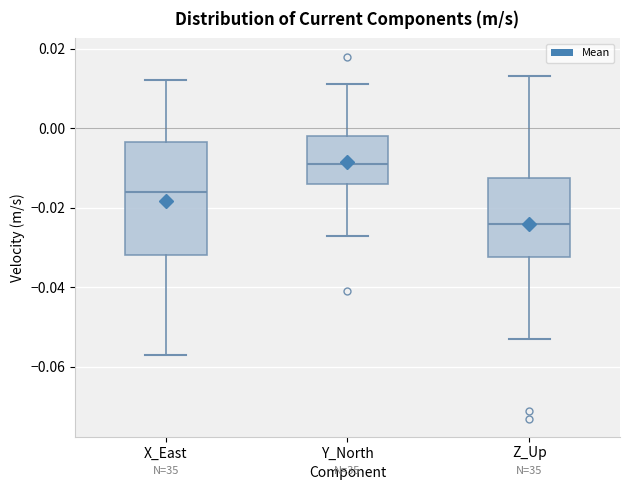

Where does the lower whisker of the box for Y_North end on the y-axis? The values are not printed on the chart, so give them approximately, as read against the axis.

-0.026